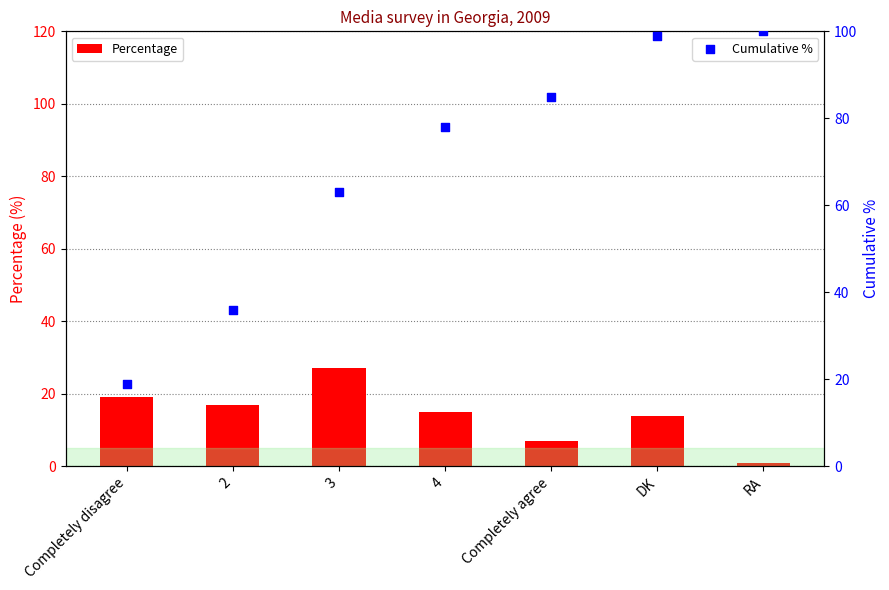

What are all the series names shown in the legend?

Percentage, Cumulative %